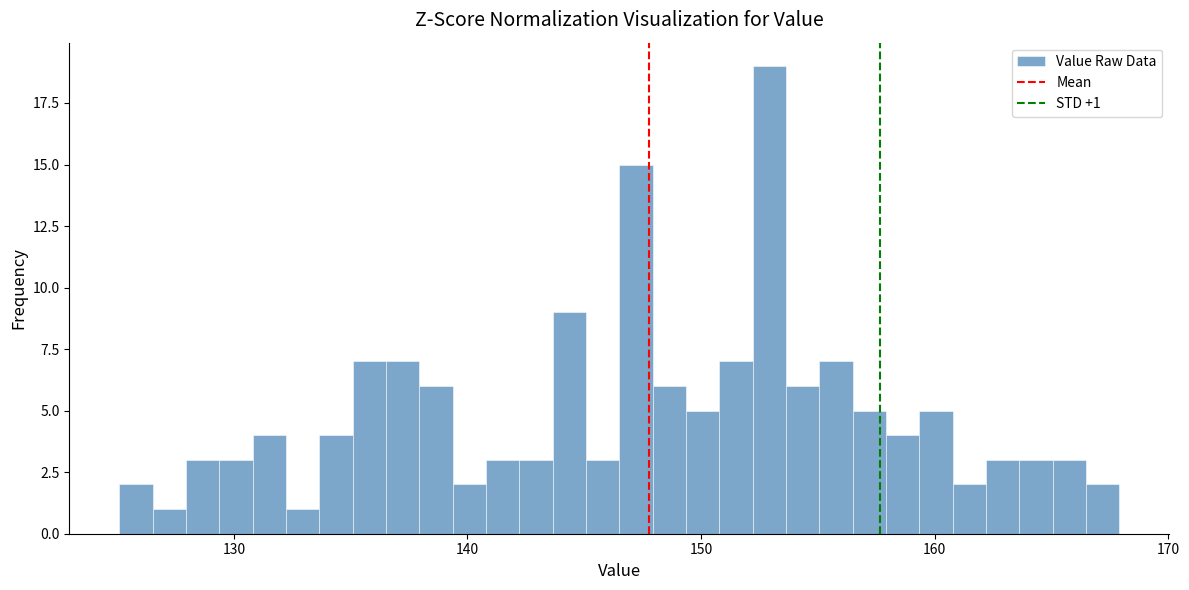

Read against the x-axis, roughly where is the centre of the tallest bar?

153